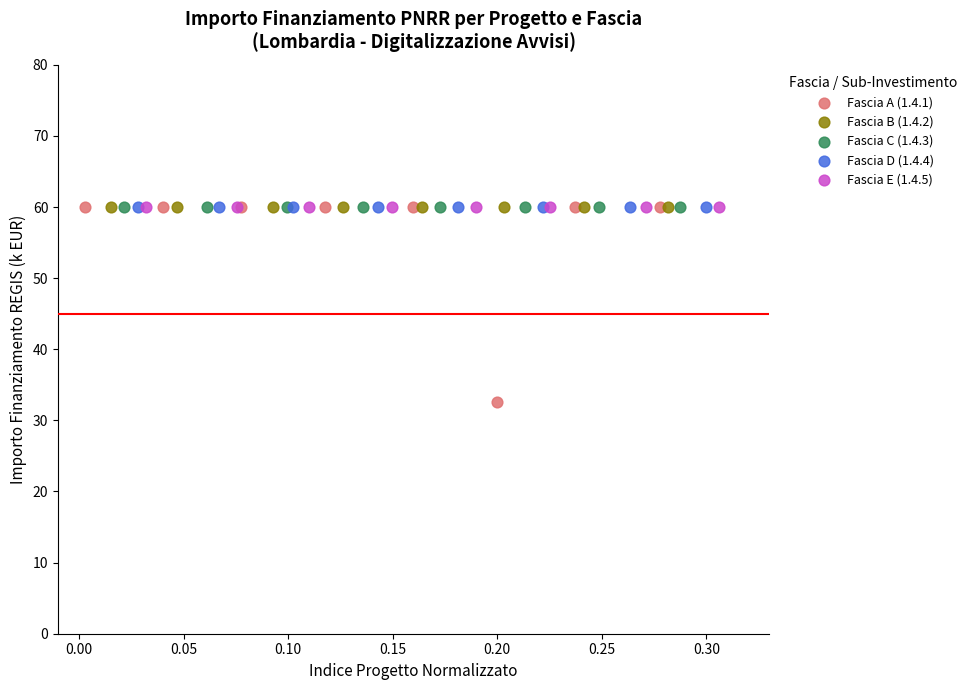

Which series contains the lowest Y value?

Fascia A (1.4.1)